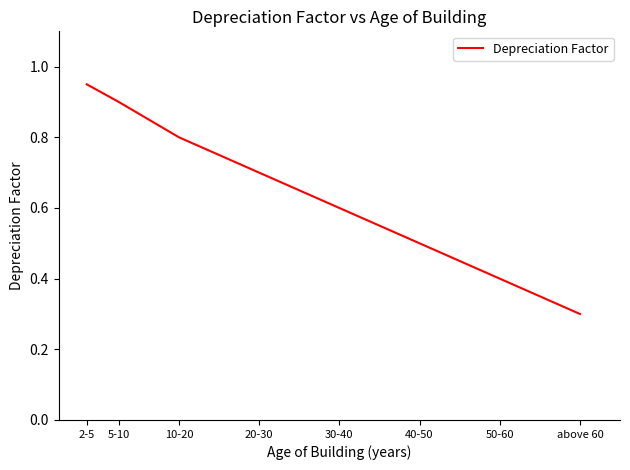

The chart shows a value of 0.3 at 30-40. True or false?

False